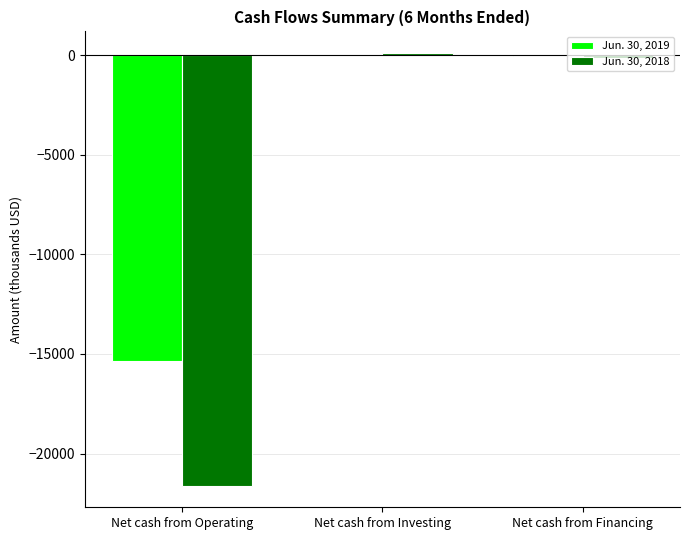

How many values in Jun. 30, 2018 are above zero?

1